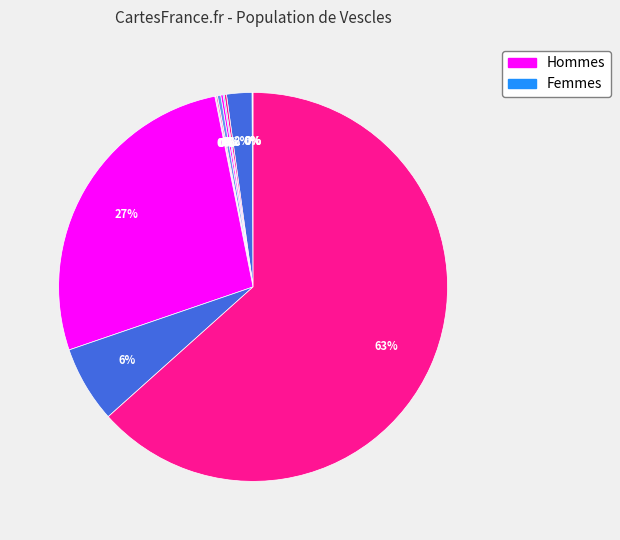

Count the number of slices in the pie.

13